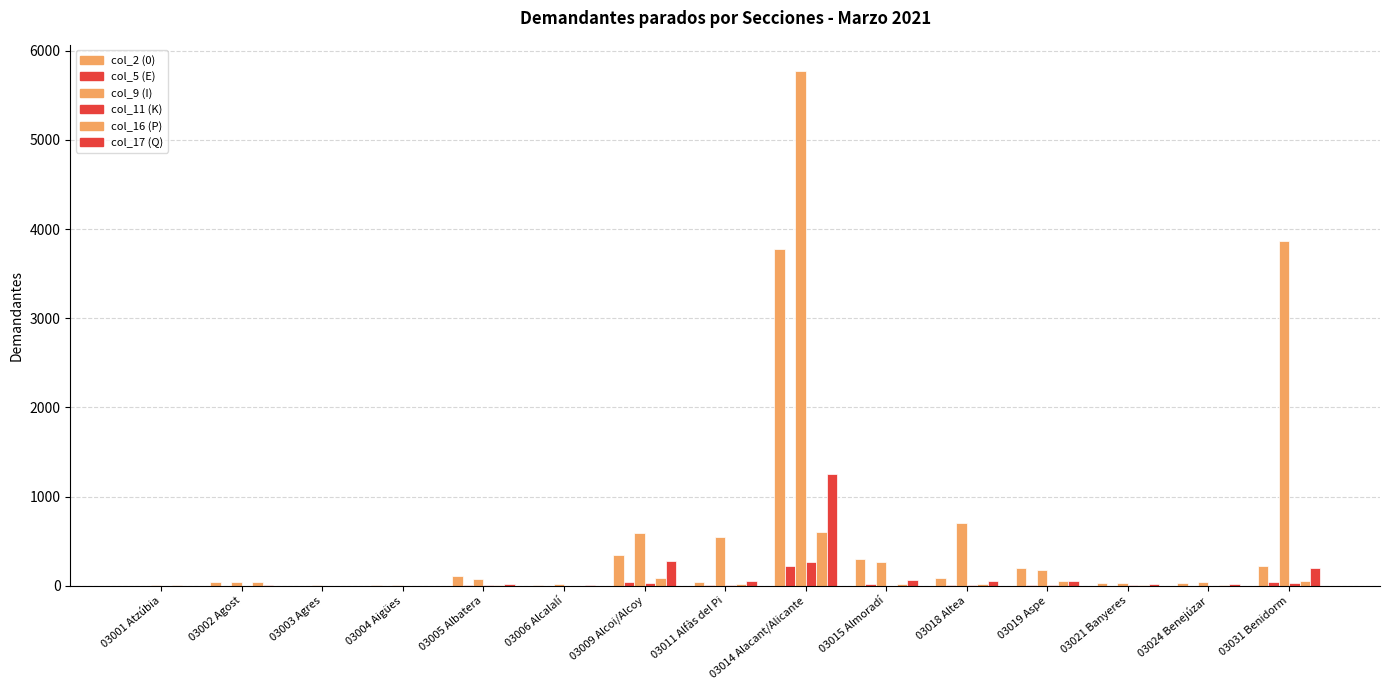

Are the bars grouped side by side (vs. stacked)?

Yes